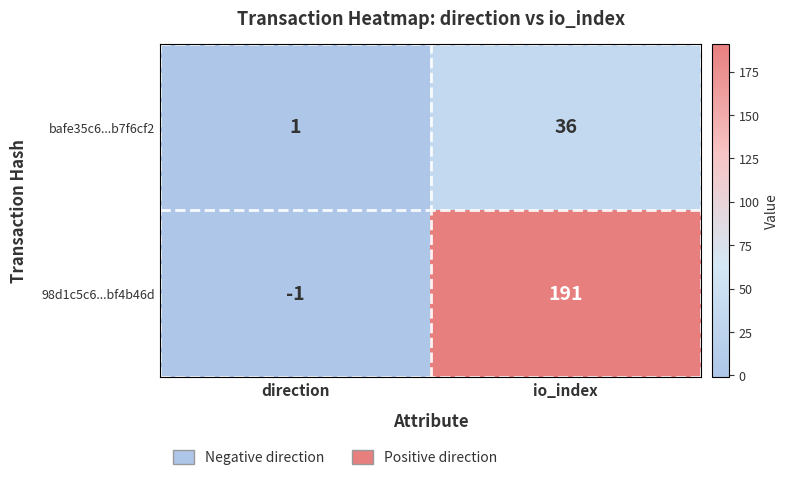

At how many categories does at least one series exceed 27?

1